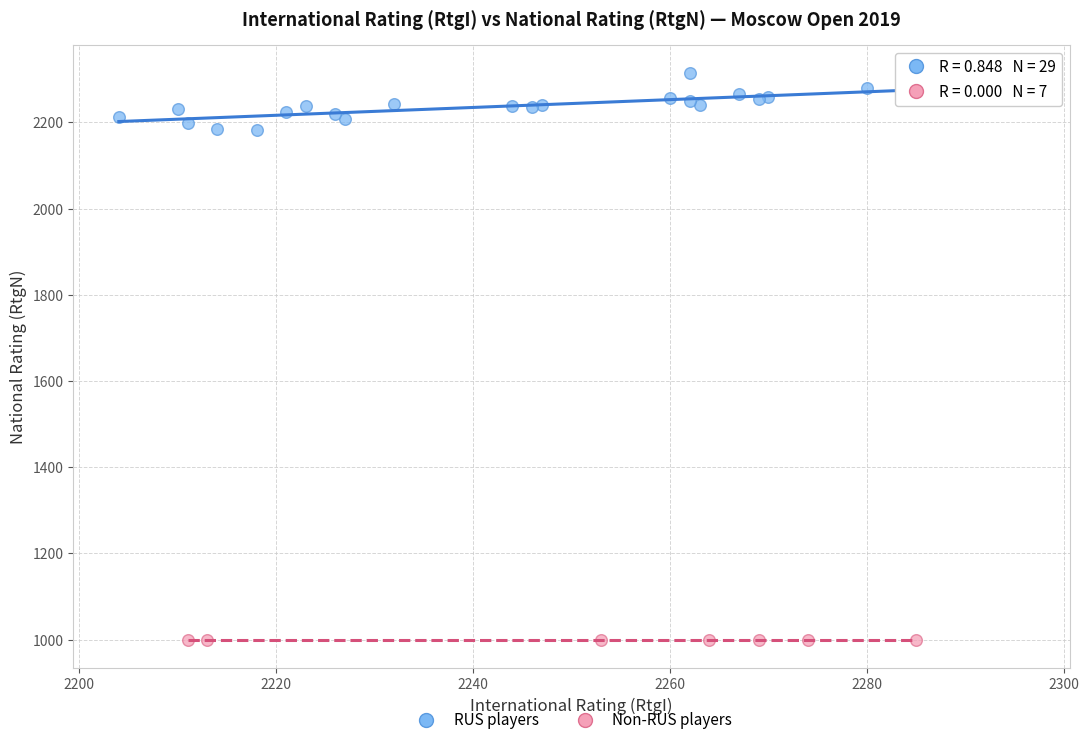

Which series contains the highest Y value?

RUS players